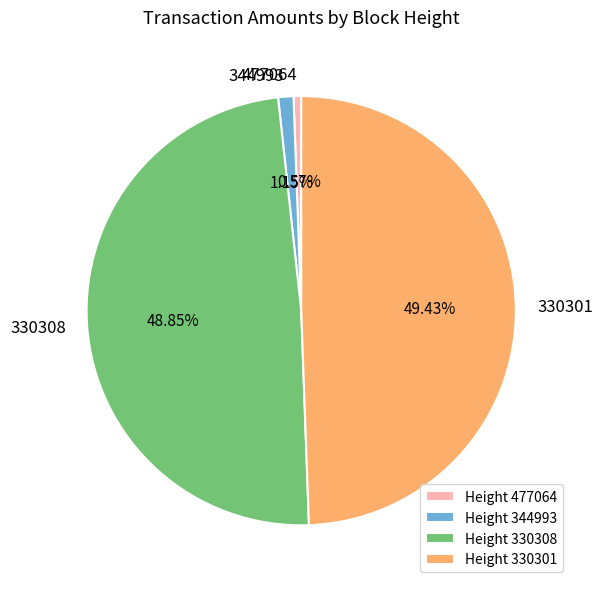

What percentage is NOT represented by 477064?

99.4%